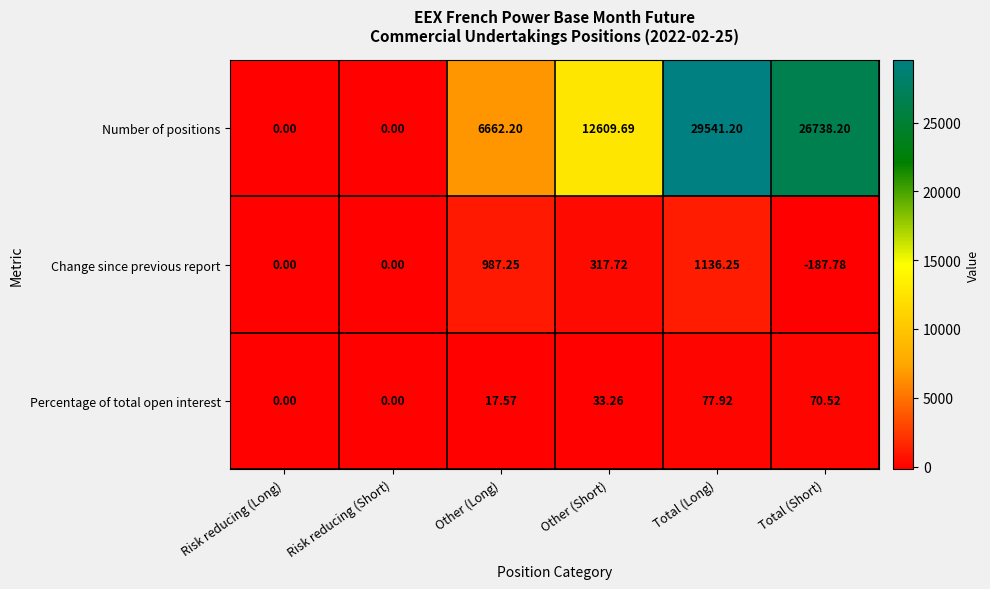

Which series has the largest range (max minus min)?

Number of positions